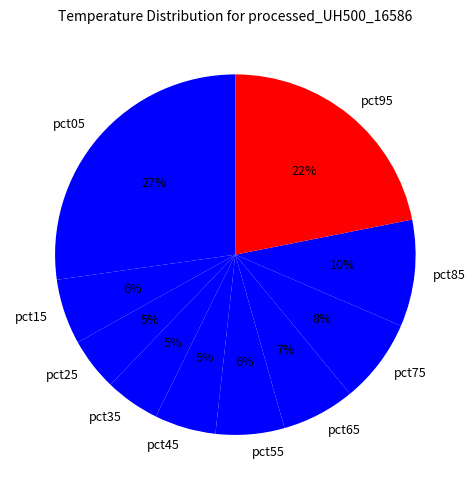

What is the largest slice in the pie chart?

pct05